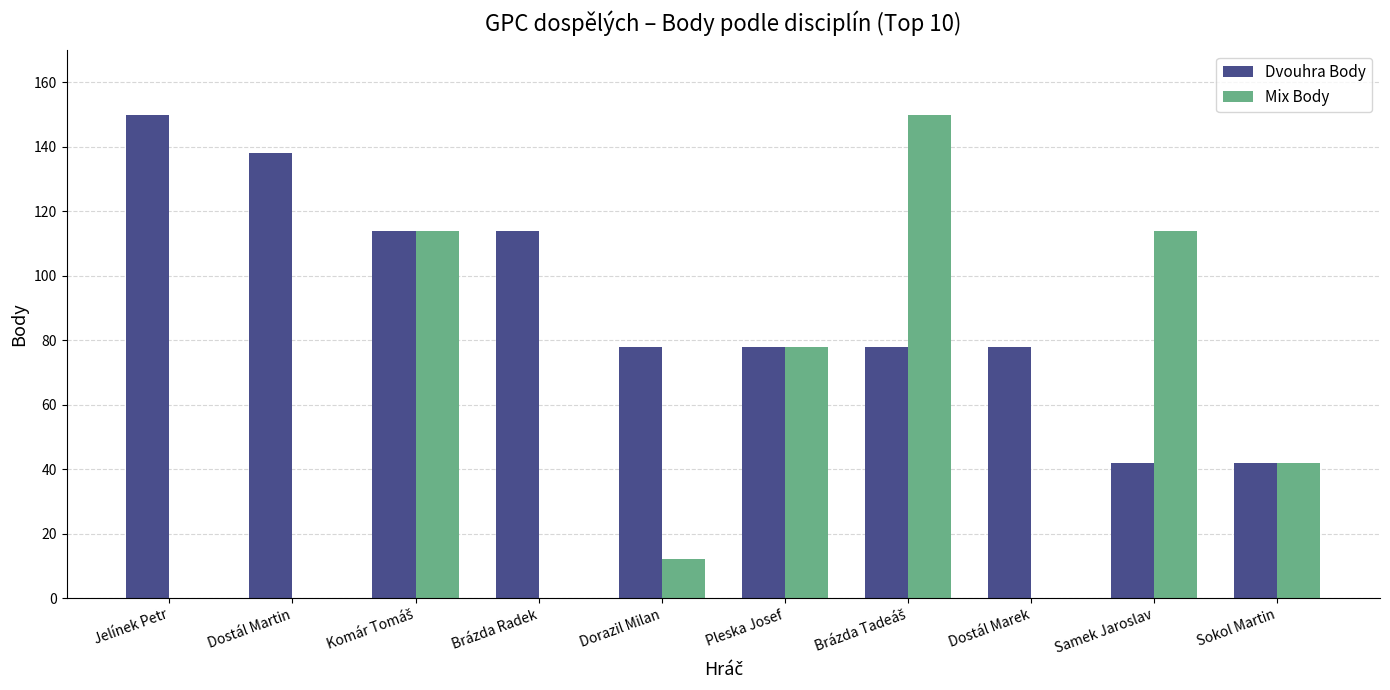

Is it true that Mix Body equals 0 at Dostál Martin?

True